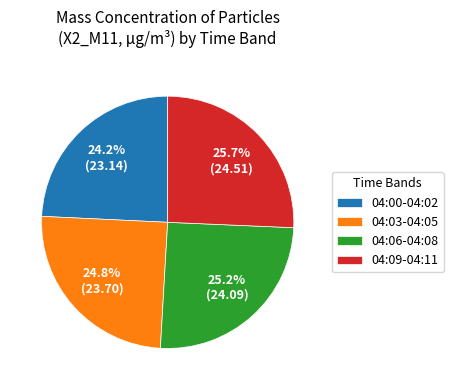

Is there a majority slice in this chart?

No